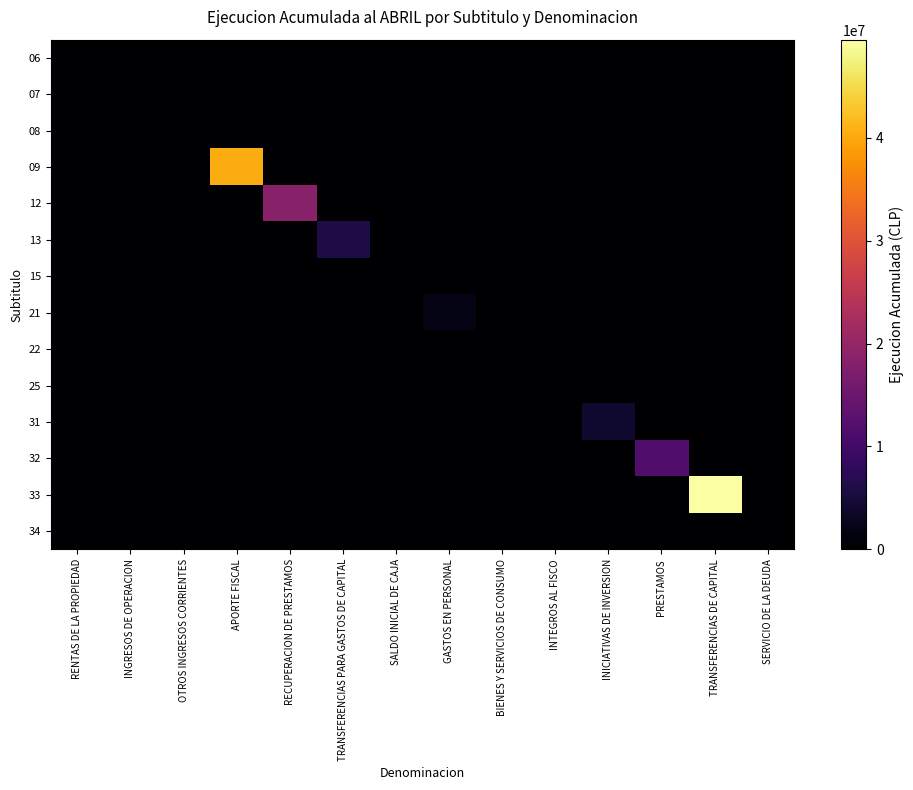

At how many categories does at least one series exceed 34105554?

2